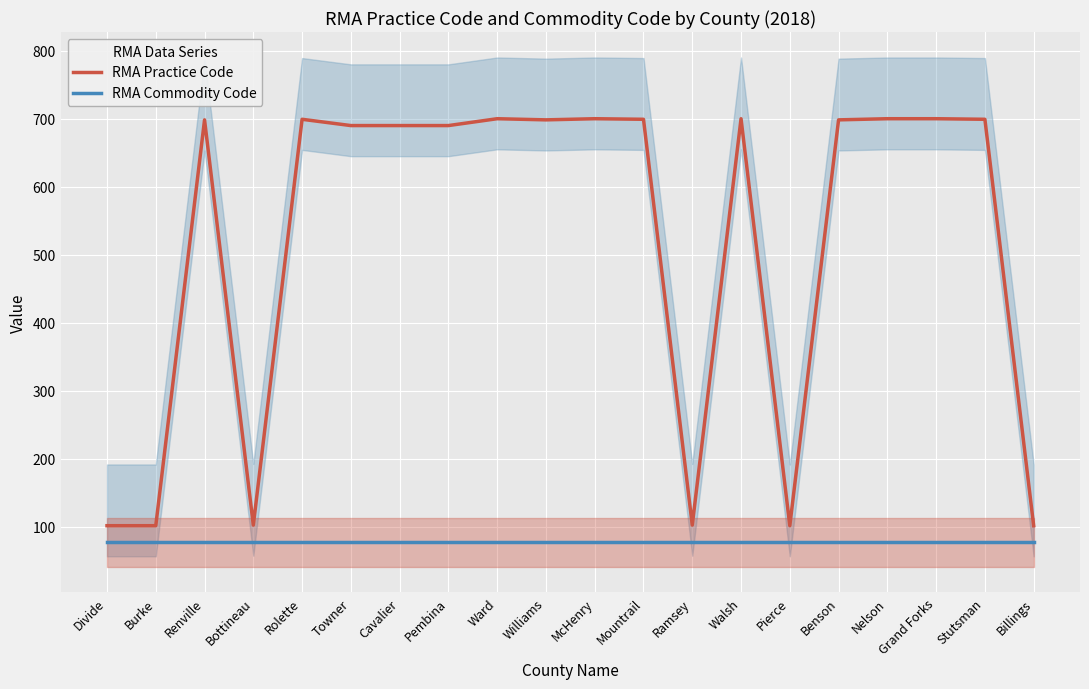

How many values in the RMA Practice Code series exceed 698?

11